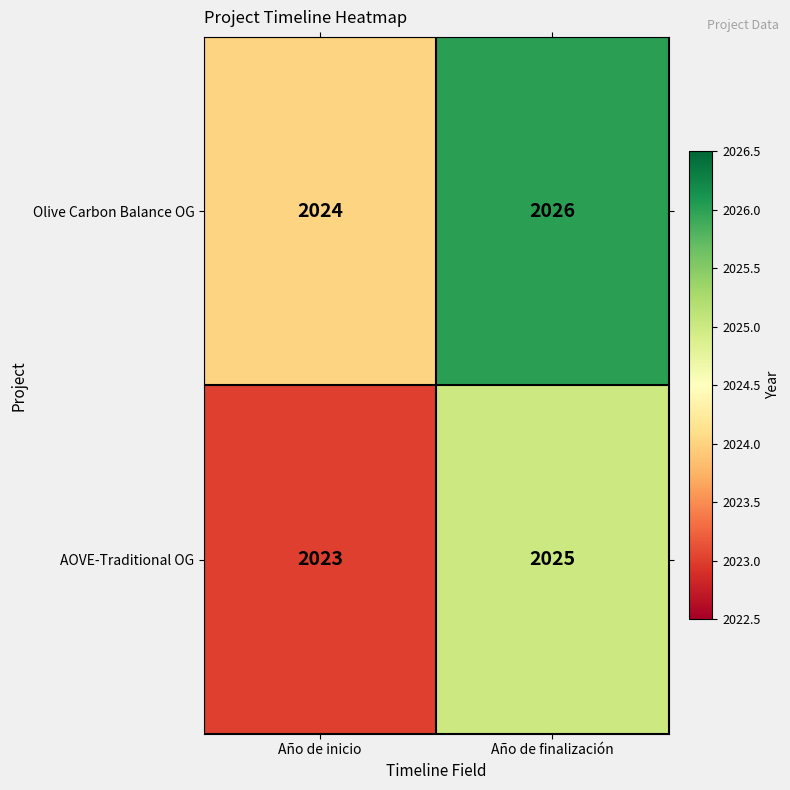

Rank the series by their maximum value, from highest to lowest.

Olive Carbon Balance OG, AOVE-Traditional OG